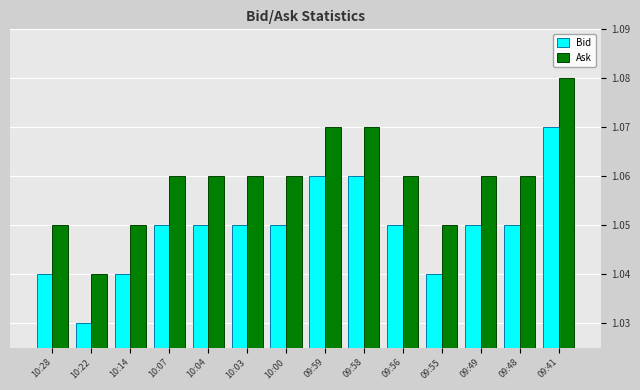

List the series in order of their overall mean, lowest first.

Bid, Ask